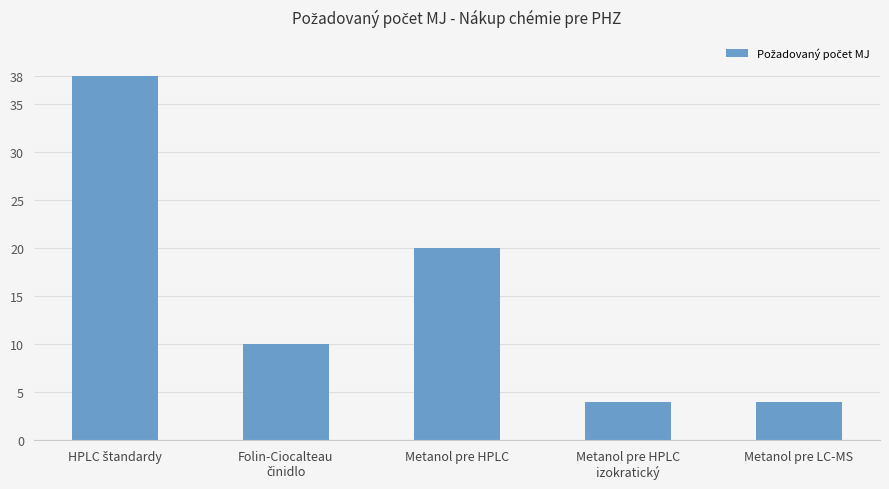

What is the value of the 1st bar from the left?

38